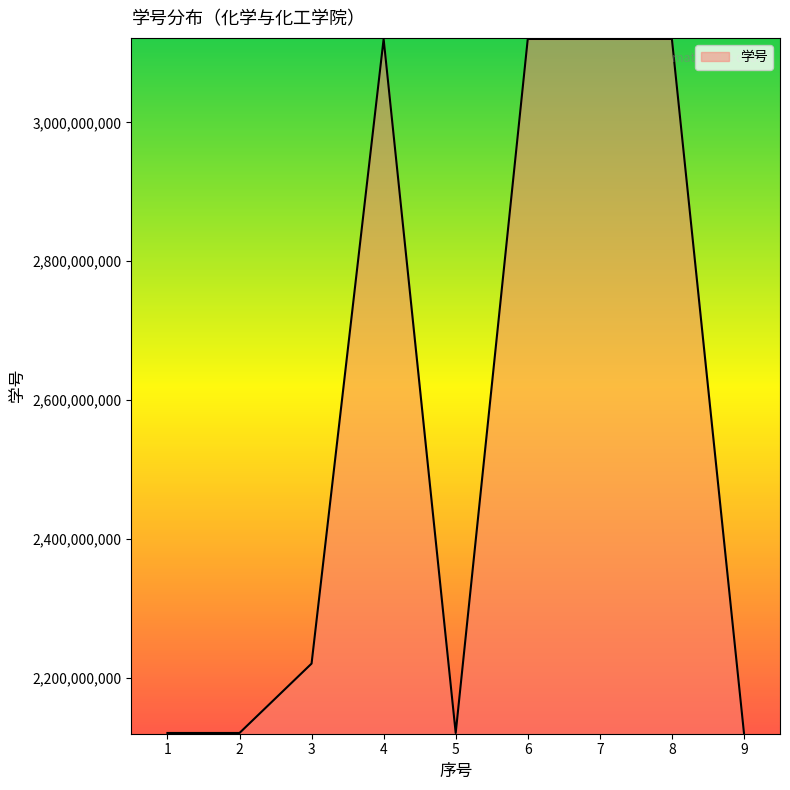

What is the sum of the values at 8 and 2?

5240312064